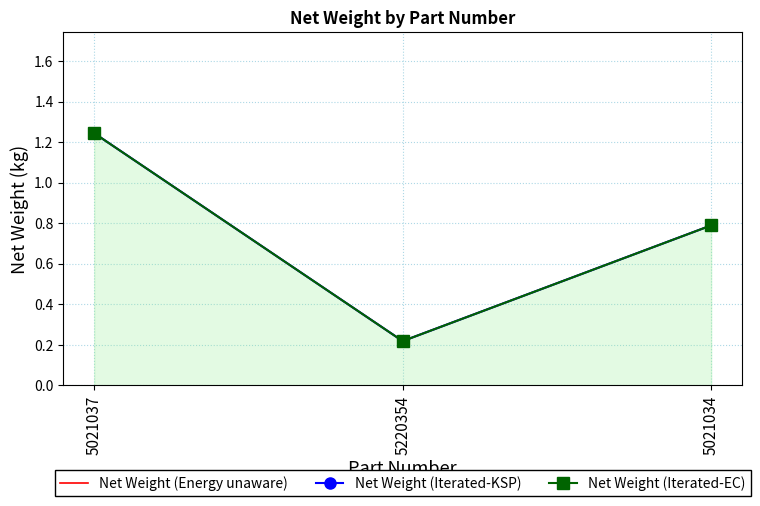

What is the sum of all Net Weight (Iterated-EC) values?

2.3